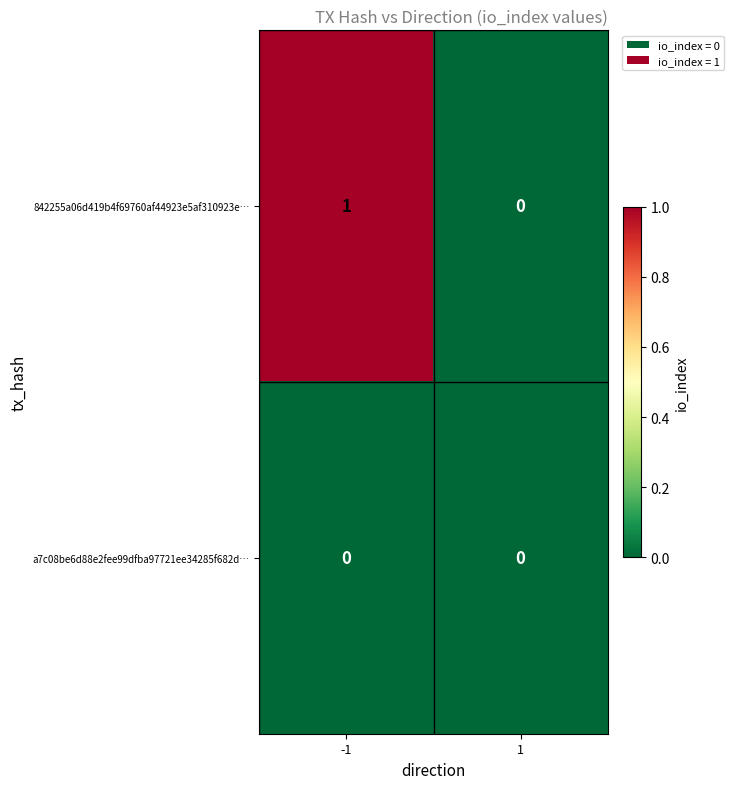

Is it true that 842255a06d419b4f69760af44923e5af310923e… equals 0 at 1?

True